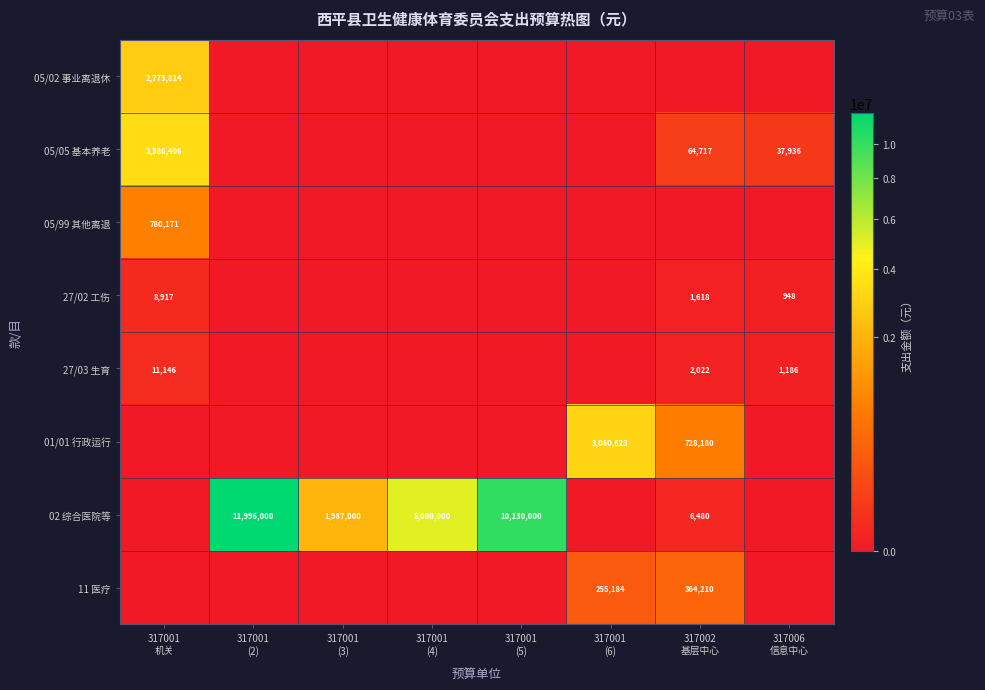

True or false: 01/01 行政运行 has a value of 0 at 317001 (3).

True